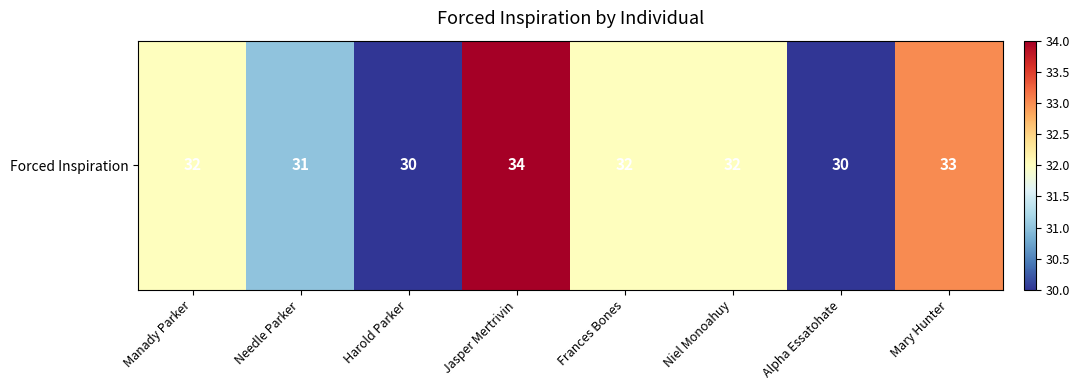

List the labels in order of value, smallest first.

Harold Parker, Alpha Essatohate, Needle Parker, Manady Parker, Frances Bones, Niel Monoahuy, Mary Hunter, Jasper Mertrivin